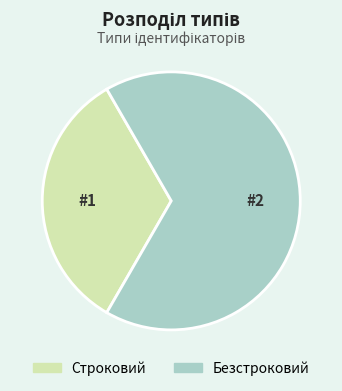

Which slice is the smallest?

Строковий